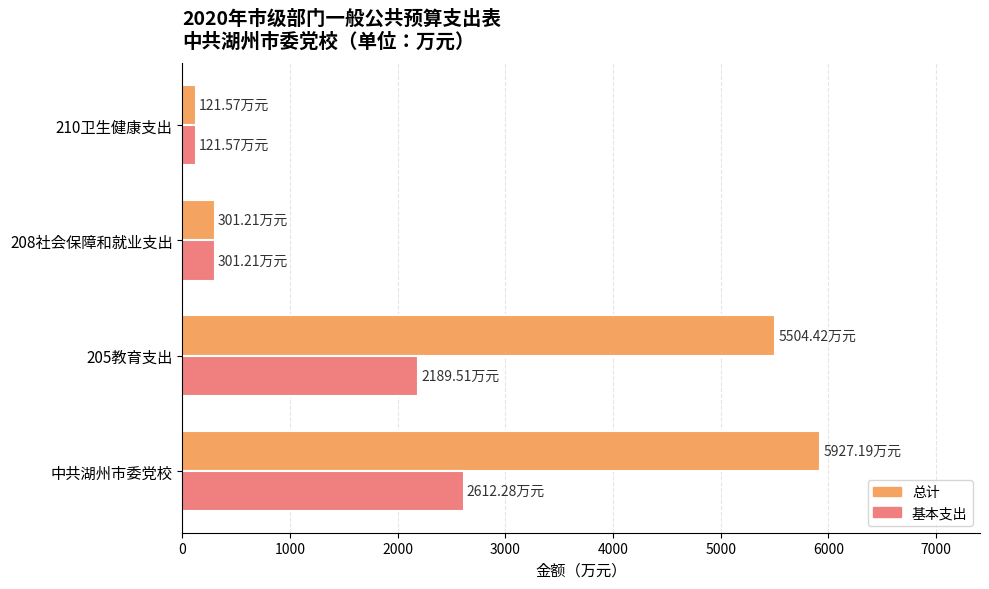

At how many categories does at least one series exceed 5128?

2